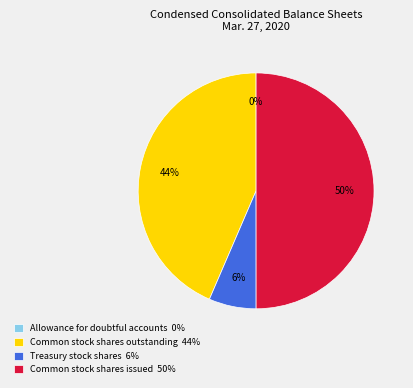

True or false: Common stock shares outstanding accounts for 44% of the total.

True